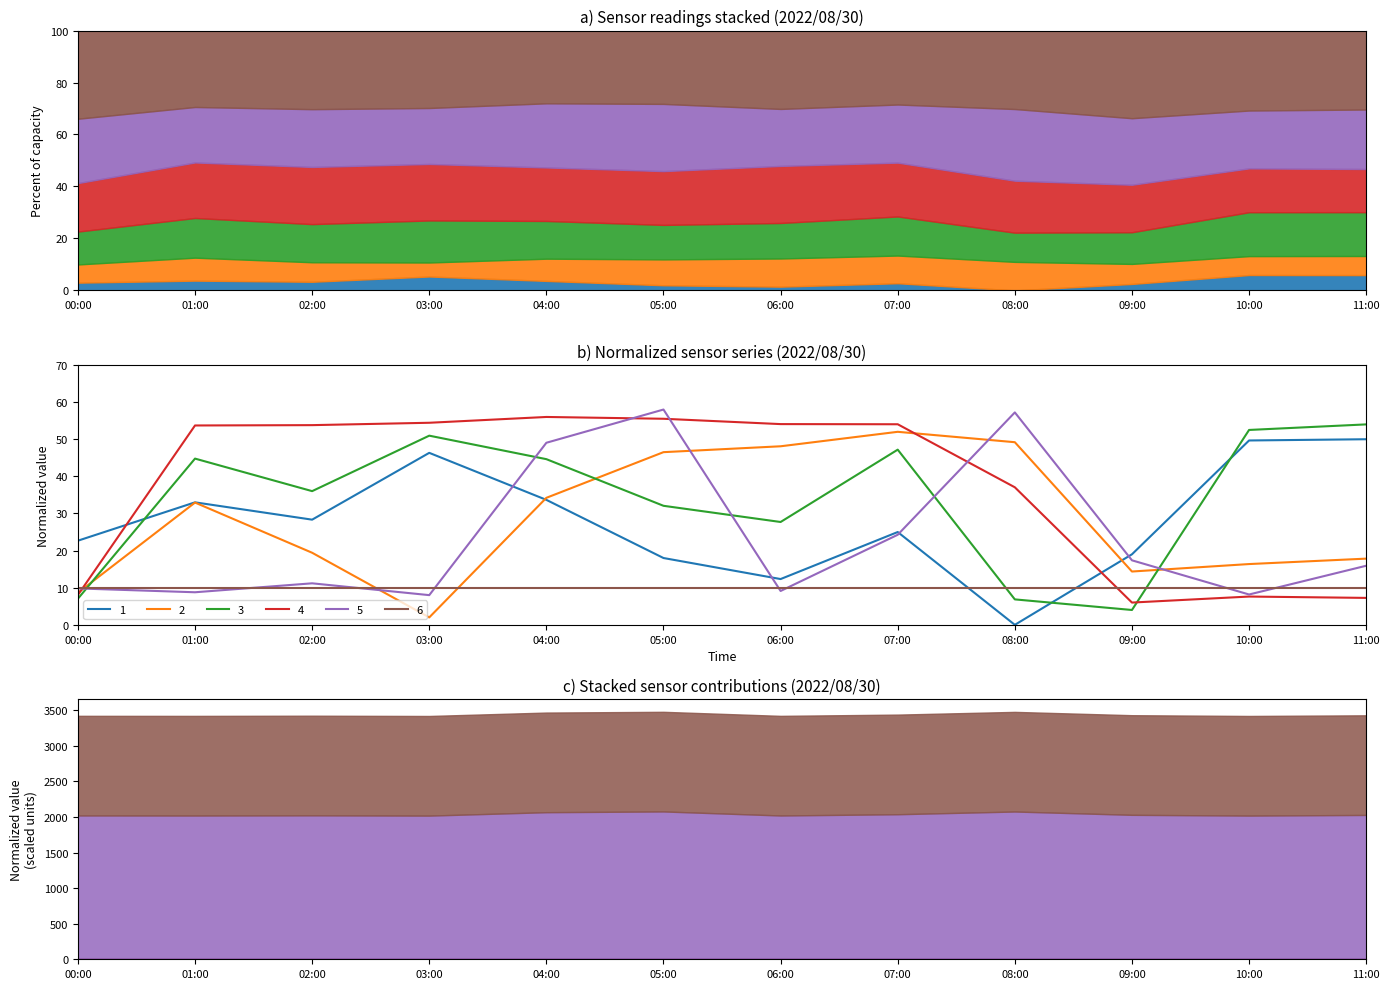

After their last crossing, which series has the higher values: BME280_temperature or BME280_pressure_norm?

BME280_pressure_norm